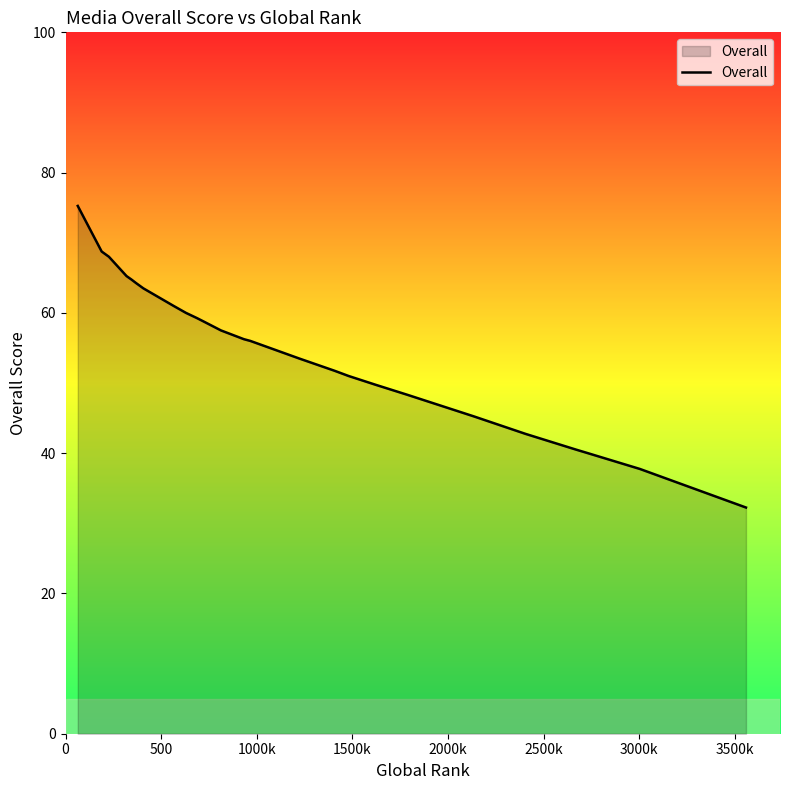

What is the difference between the second highest and second lowest values?

31.0